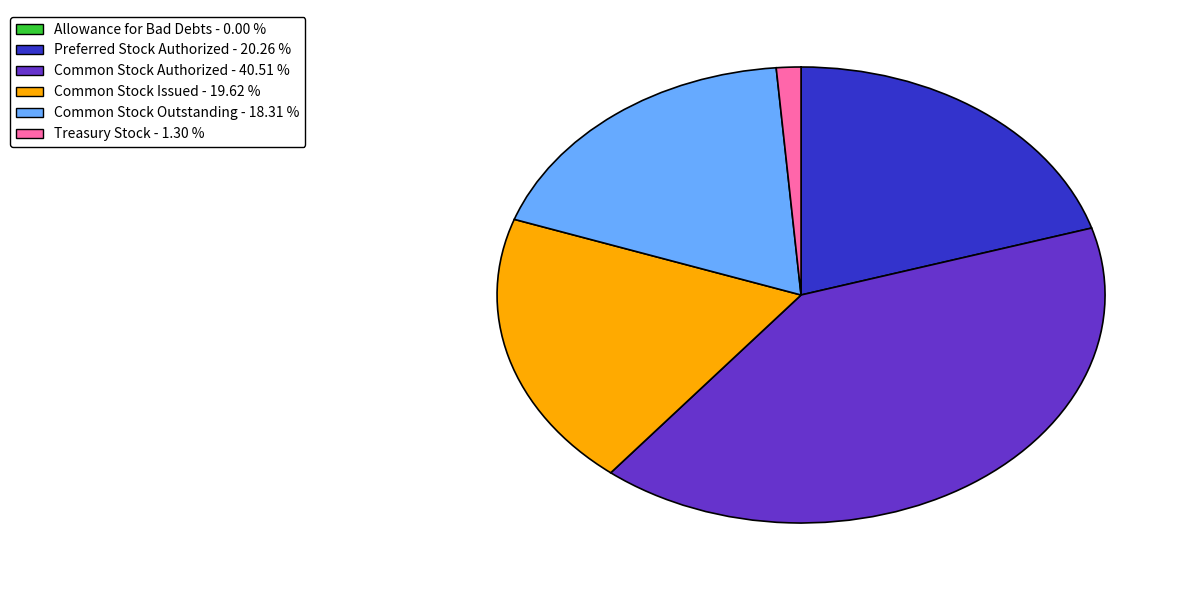

Is there a majority slice in this chart?

No